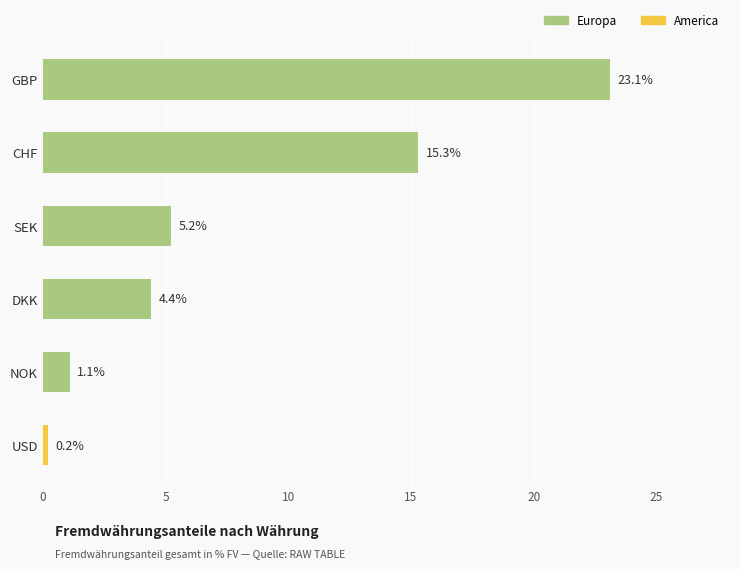

Between CHF and SEK, which is larger?

CHF